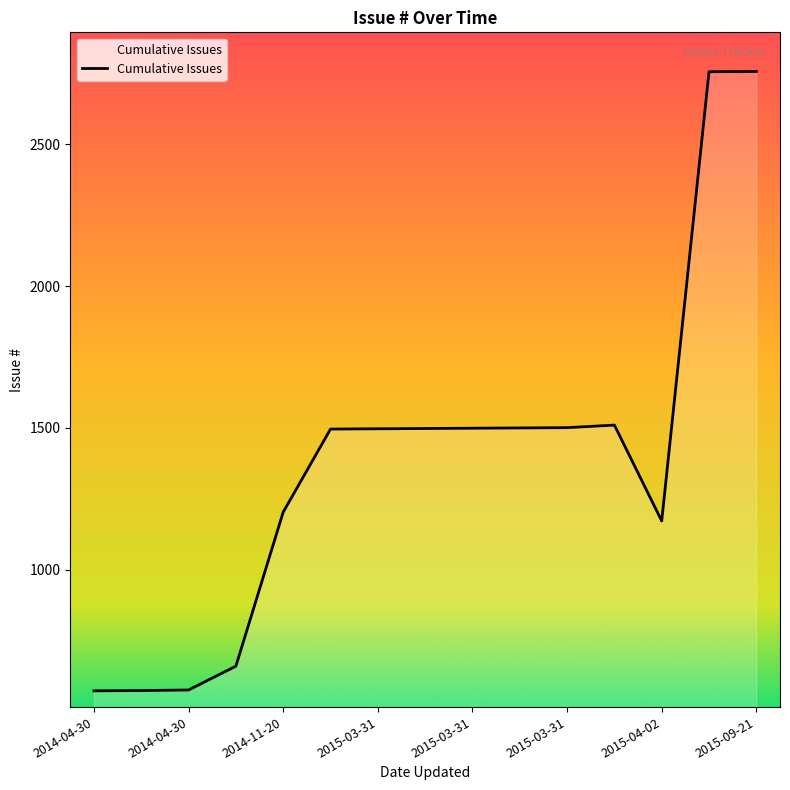

What is the difference between the maximum and minimum values?

2184